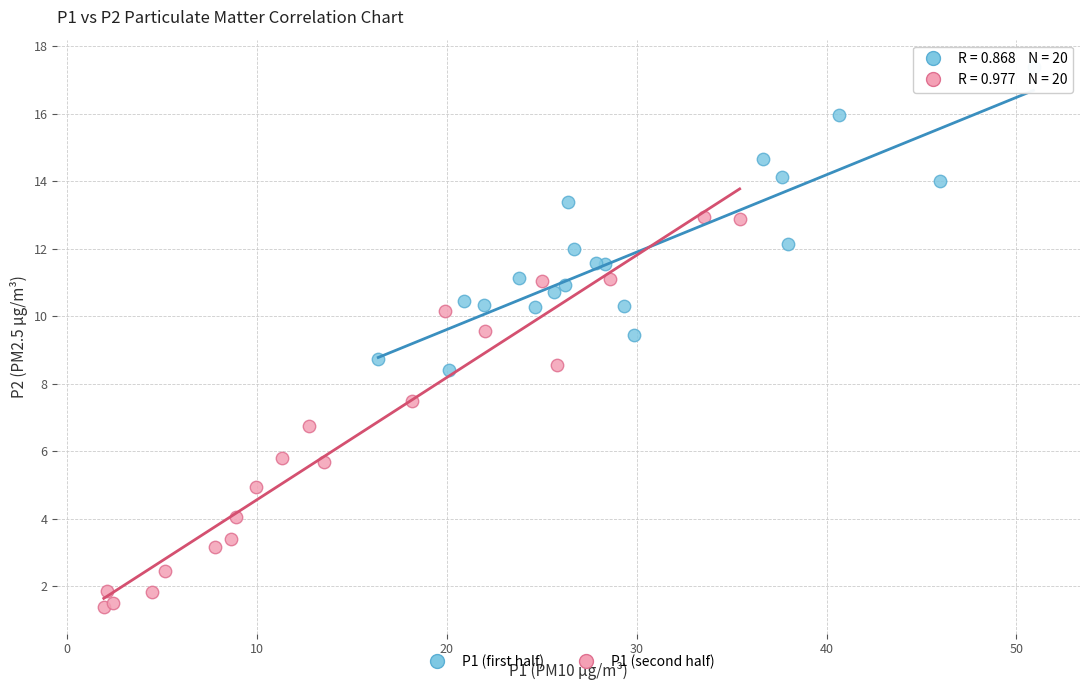

What are all the series names shown in the legend?

P1 (first half), P1 (second half)